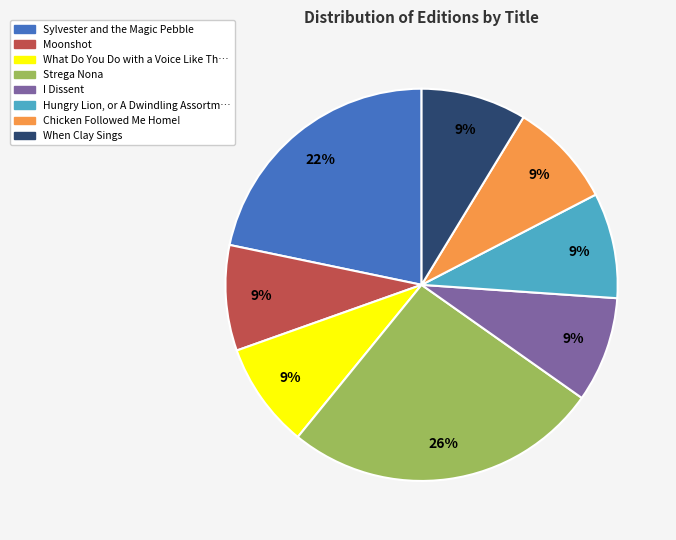

To the nearest percent, what is the difference between the largest and smallest slice percentages?

17%